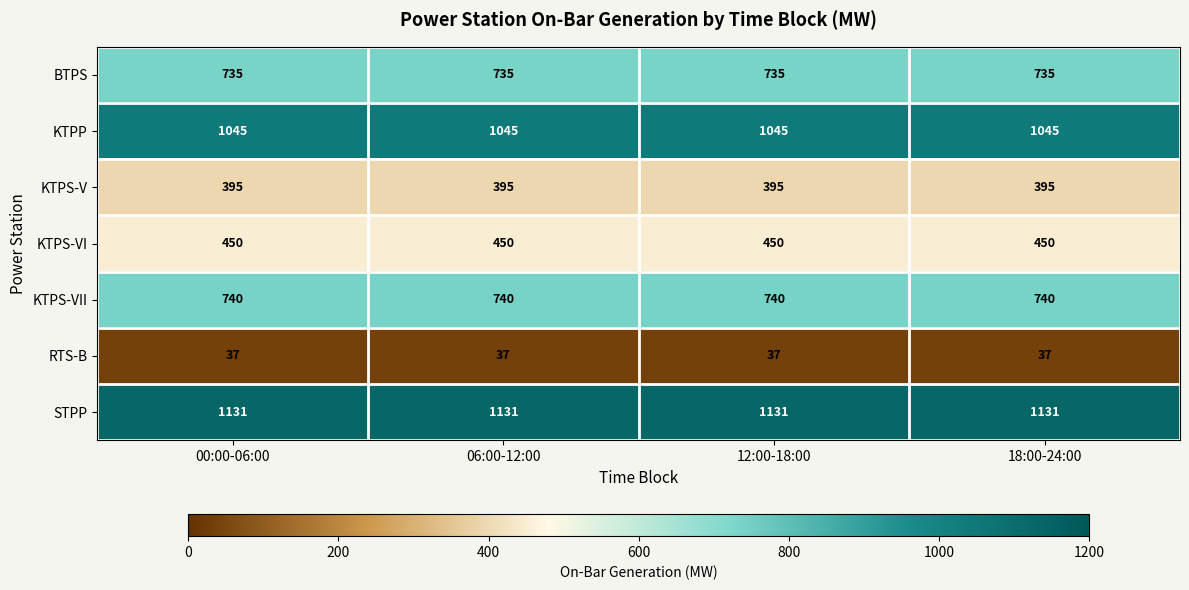

The KTPS-V series shows 230 at 18:00-24:00. True or false?

False